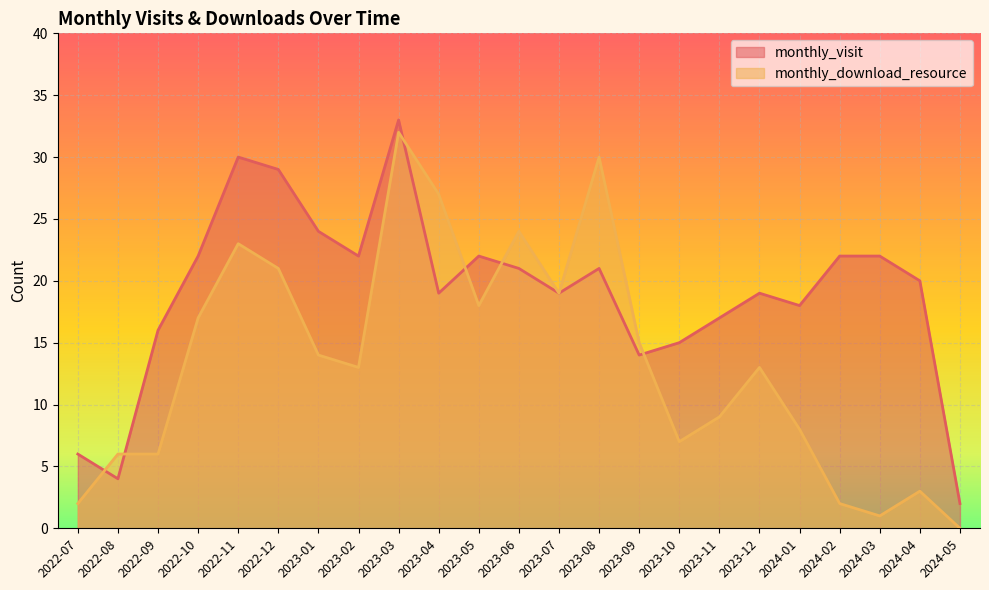

Rank the series by their average value, from highest to lowest.

monthly_visit, monthly_download_resource